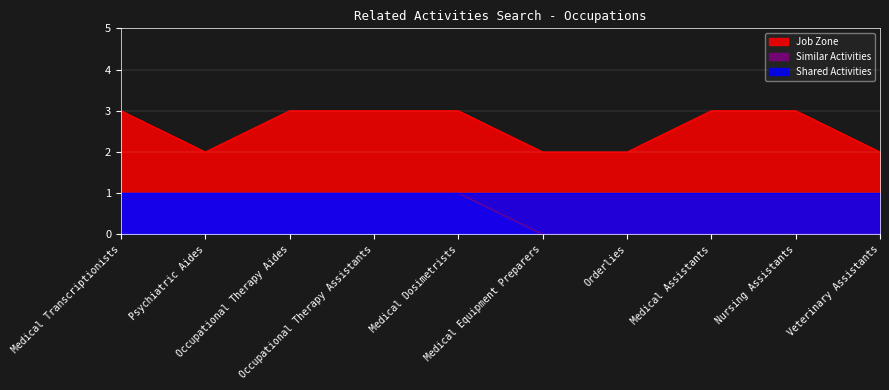

Does the chart display data point markers on the line(s)?

No